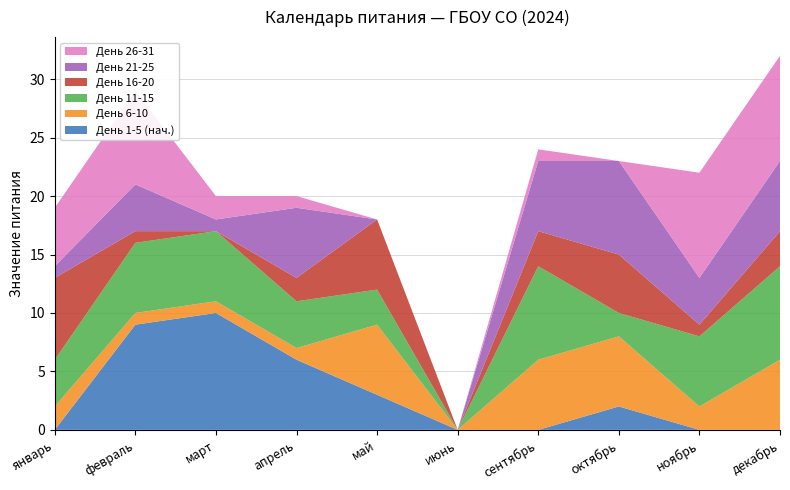

Reading left to right, transcribe all the data shown in this chart.

День 1-5 (нач.): январь=0	февраль=9	март=10	апрель=6	май=3	июнь=0	сентябрь=0	октябрь=2	ноябрь=0	декабрь=0
День 6-10: январь=2	февраль=1	март=1	апрель=1	май=6	июнь=0	сентябрь=6	октябрь=6	ноябрь=2	декабрь=6
День 11-15: январь=4	февраль=6	март=6	апрель=4	май=3	июнь=0	сентябрь=8	октябрь=2	ноябрь=6	декабрь=8
День 16-20: январь=7	февраль=1	март=0	апрель=2	май=6	июнь=0	сентябрь=3	октябрь=5	ноябрь=1	декабрь=3
День 21-25: январь=1	февраль=4	март=1	апрель=6	май=0	июнь=0	сентябрь=6	октябрь=8	ноябрь=4	декабрь=6
День 26-31: январь=5	февраль=8	март=2	апрель=1	май=0	июнь=0	сентябрь=1	октябрь=0	ноябрь=9	декабрь=9